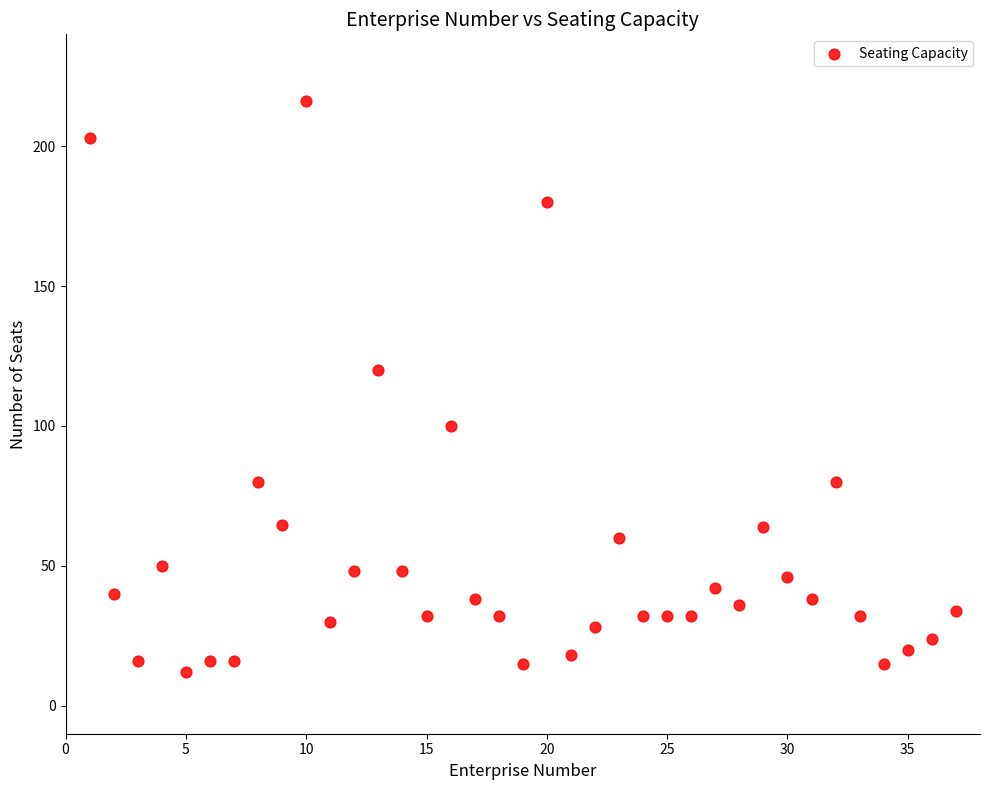

What Y value in the scatter plot is closest to 114?

120.0